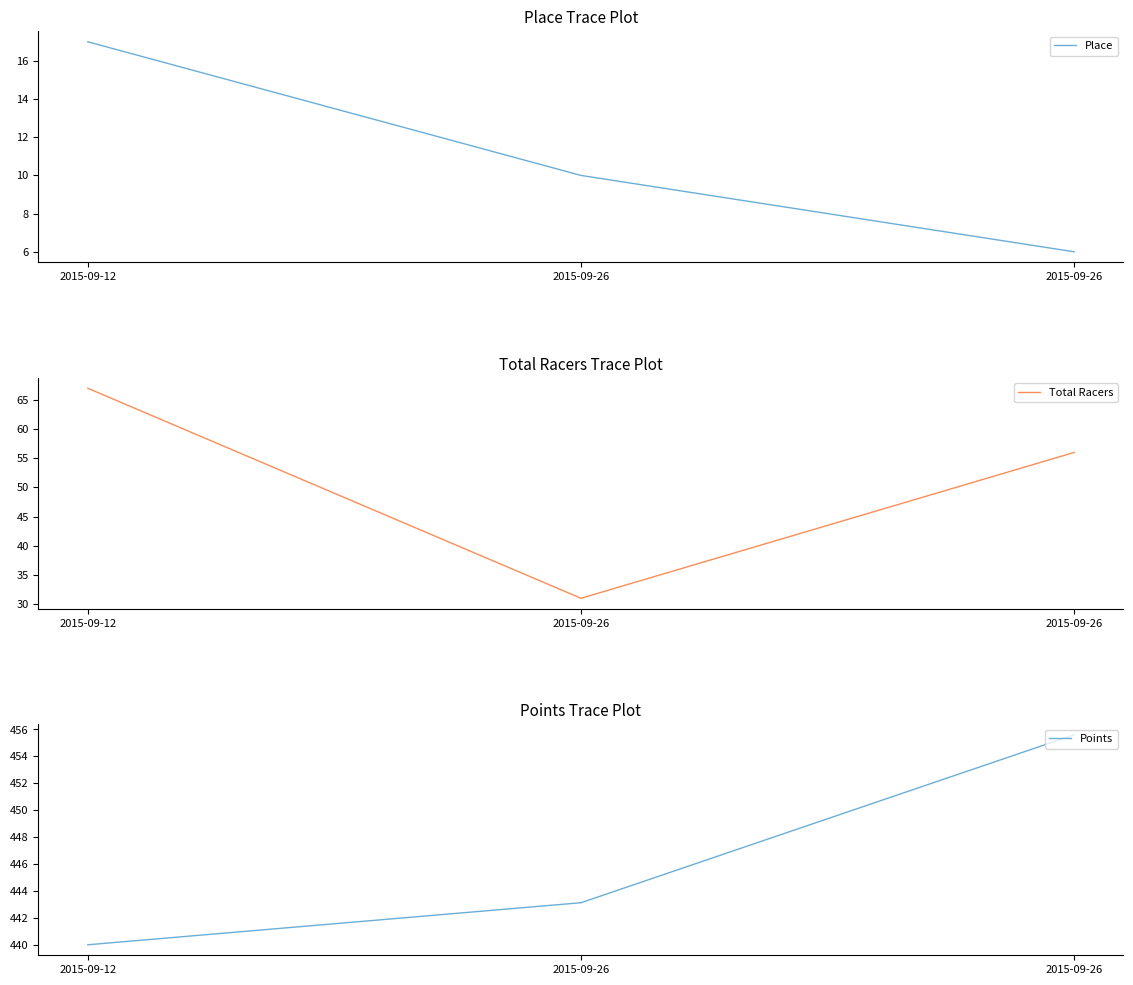

Where does the Total Racers series first go above 56?

2015-09-12